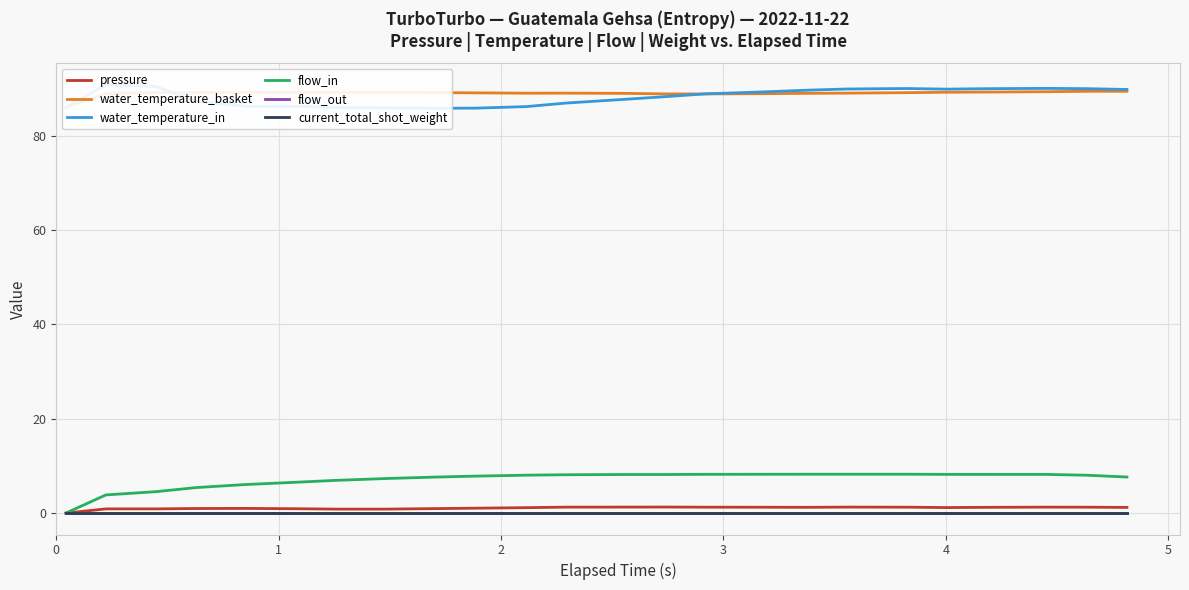

True or false: pressure has a value of 1.0 at 3.

True